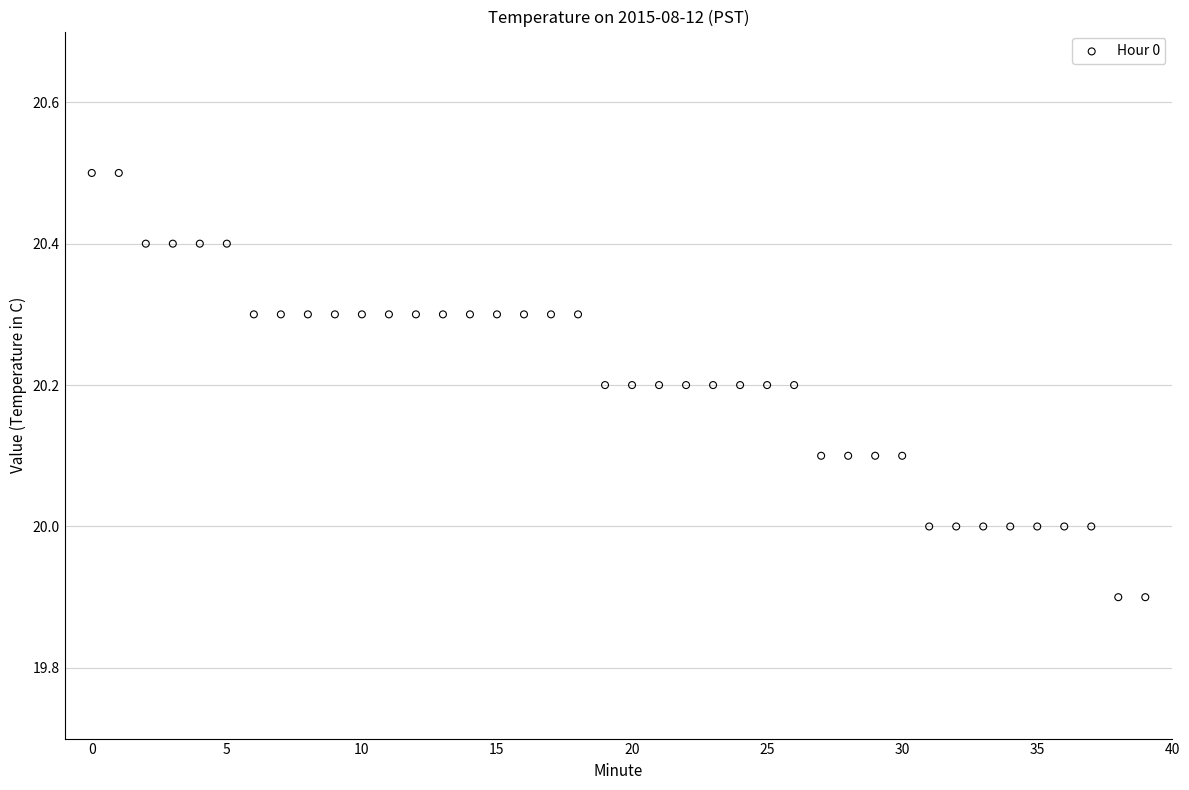

What is the range of Y values (max minus min)?

0.6